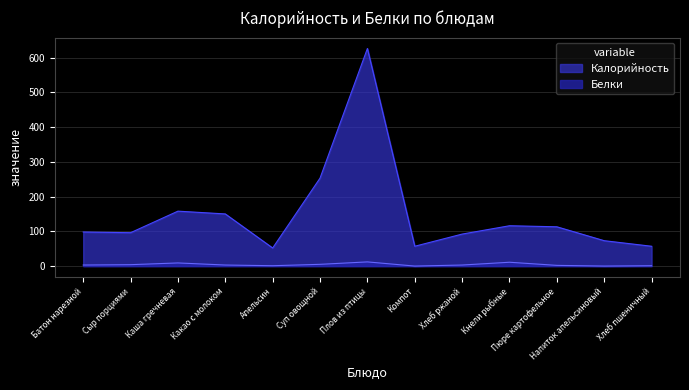

Which has a higher value, Пюре картофельное or Сыр порциями?

Пюре картофельное